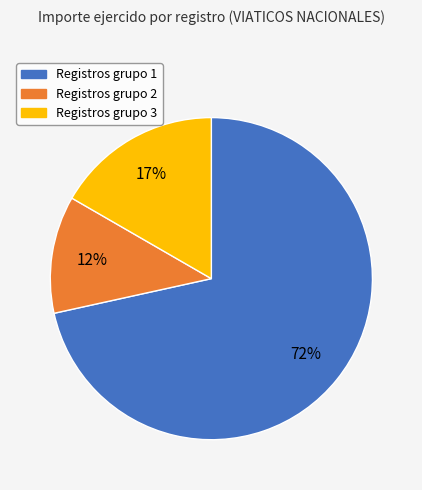

Is there a majority slice in this chart?

Yes